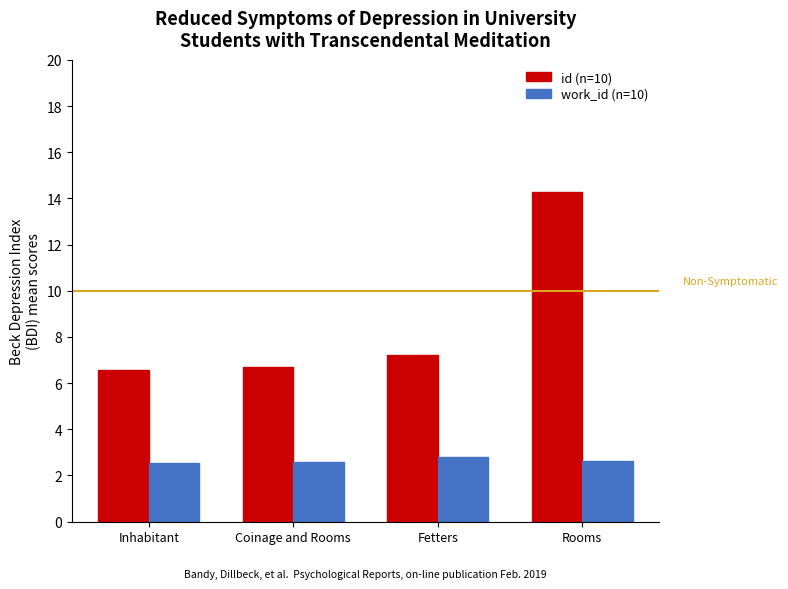

What position from the left is Rooms?

4